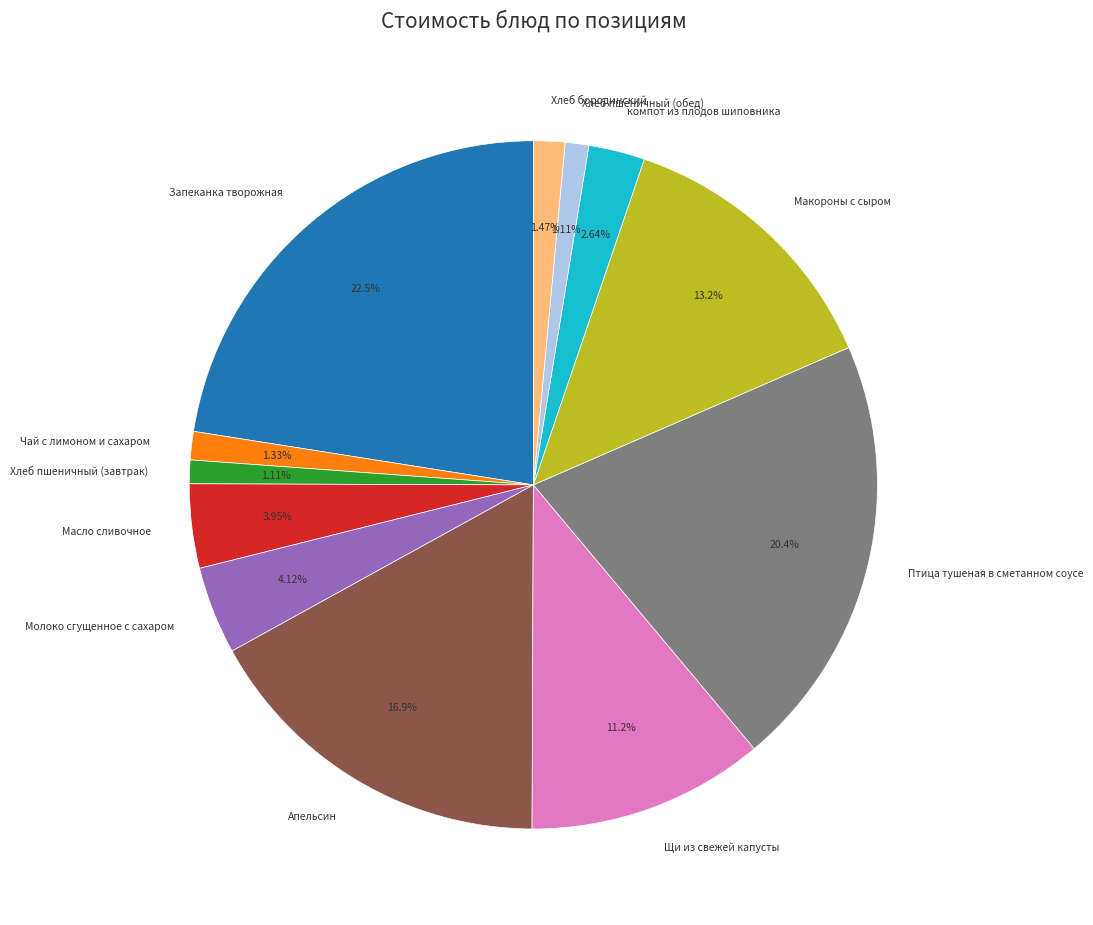

True or false: Щи из свежей капусты accounts for 11% of the total.

True